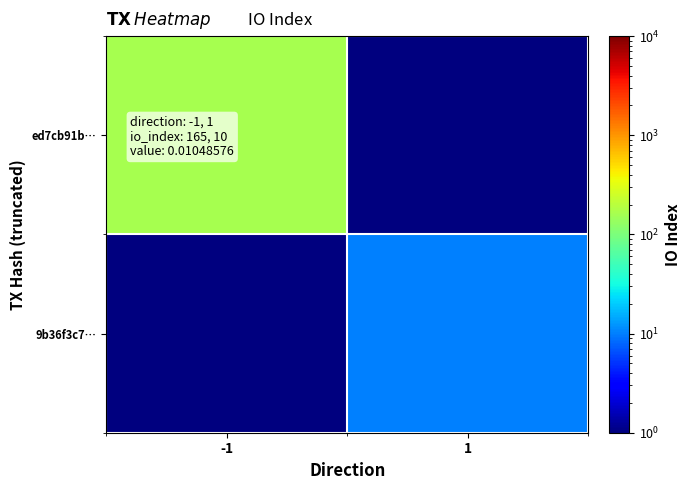

Between -1 and 1, which series saw the biggest shift?

ed7cb91b…